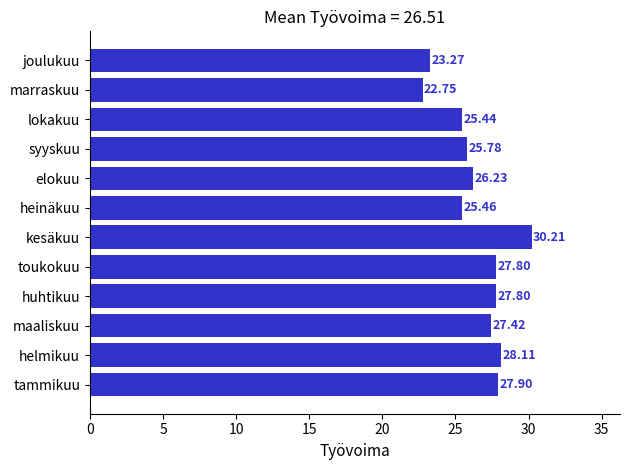

Which has a higher value, lokakuu or heinäkuu?

heinäkuu